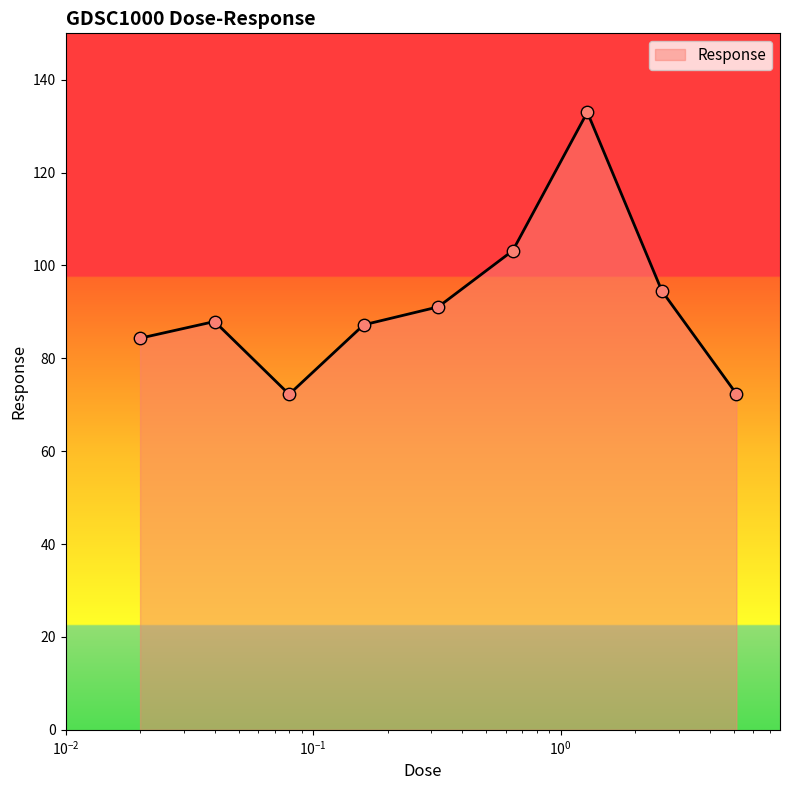

What is the greatest value displayed?

133.0